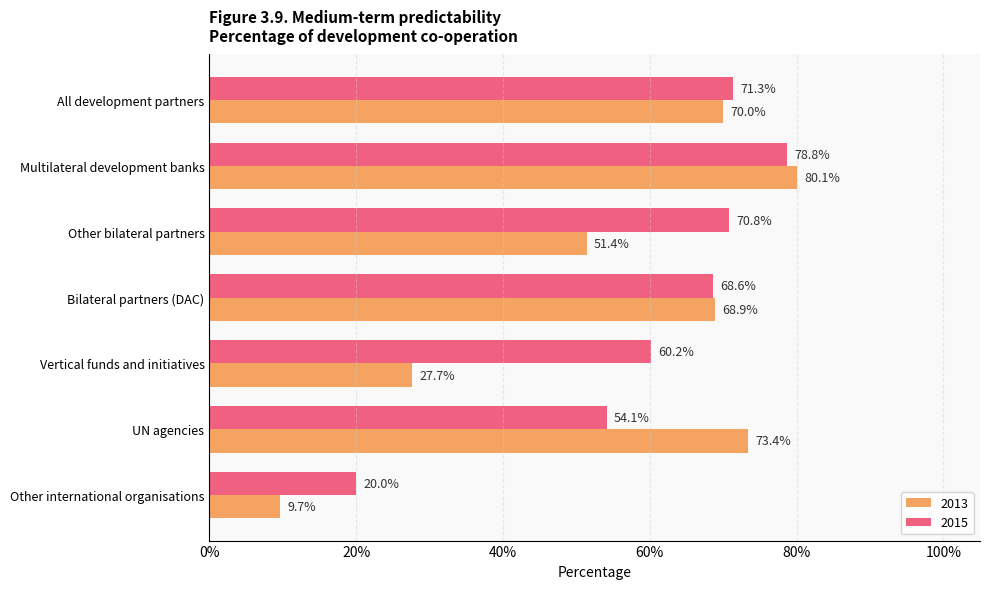

What are all the series names shown in the legend?

2013, 2015